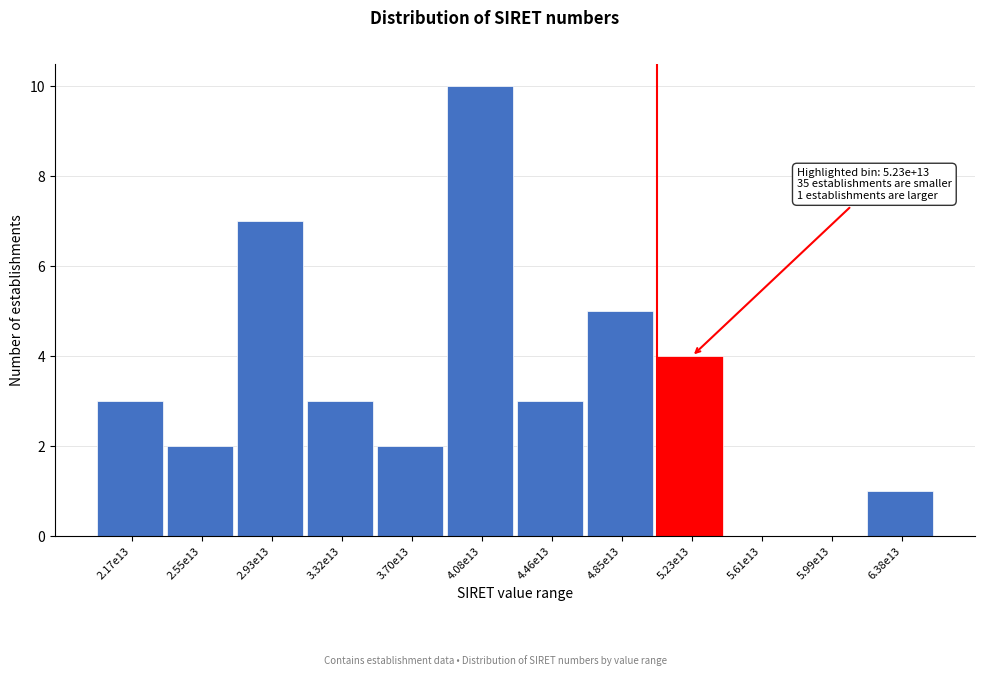

Reading left to right, list all the values displayed in this chart.

2.17e13=3	2.55e13=2	2.93e13=7	3.32e13=3	3.70e13=2	4.08e13=10	4.46e13=3	4.85e13=5	5.23e13=4	5.61e13=0	5.99e13=0	6.38e13=1